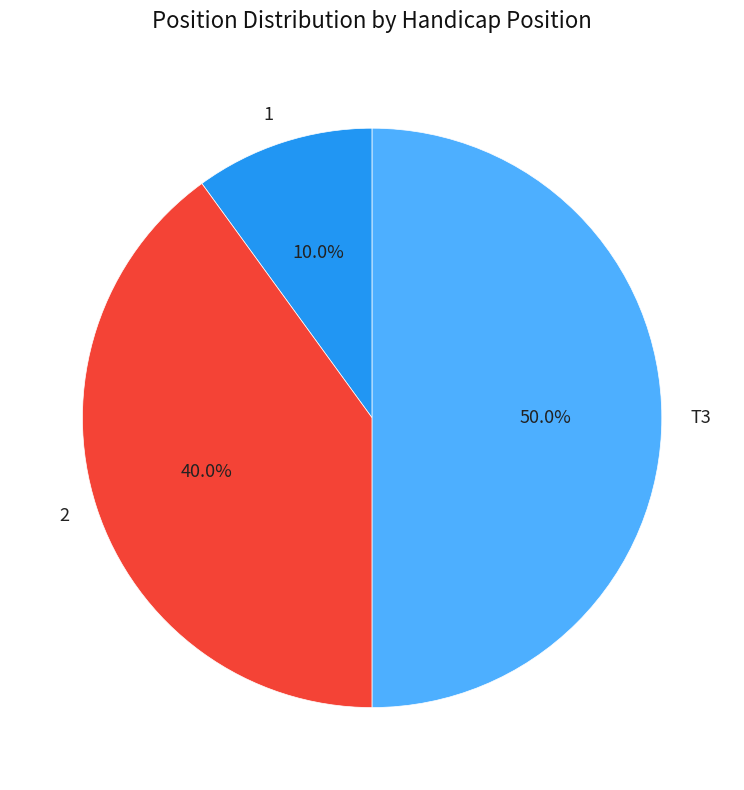

The T3 slice represents 24% of the pie. True or false?

False